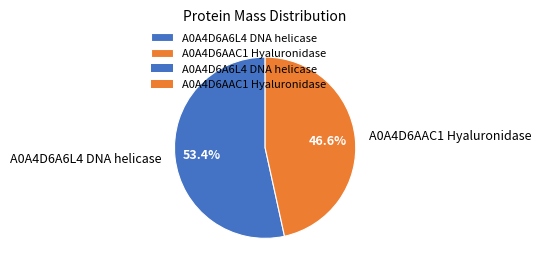

To the nearest percent, what is the average slice percentage?

50%